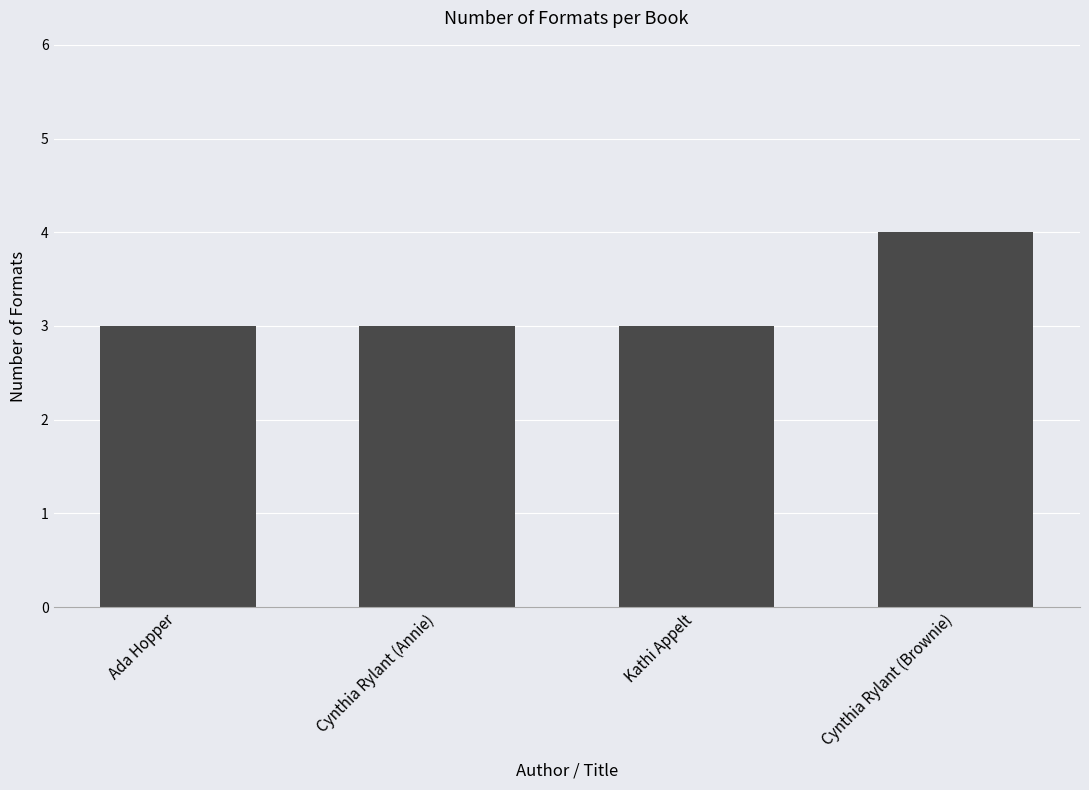

Which category has the highest value across all series?

Cynthia Rylant (Brownie)